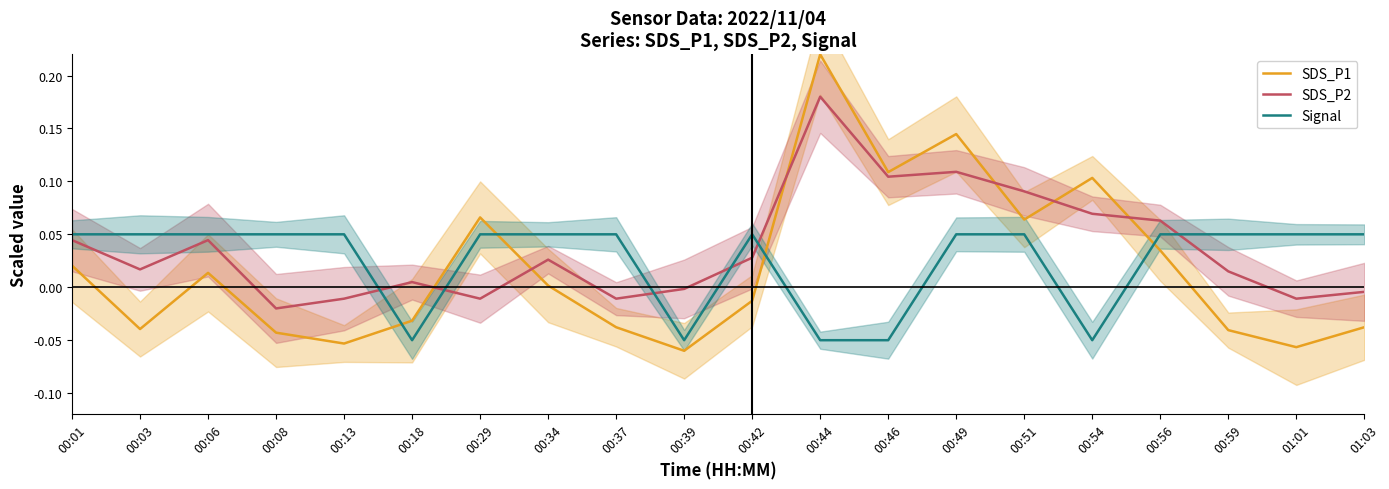

What is the label of the 13th point from the left?

00:46